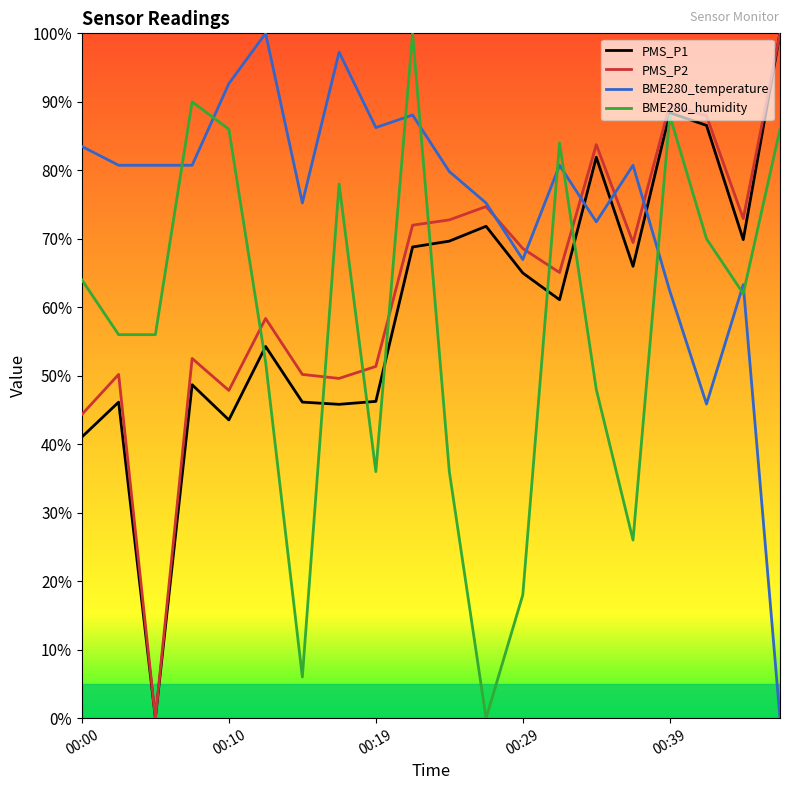

At how many categories does at least one series exceed 42?

20